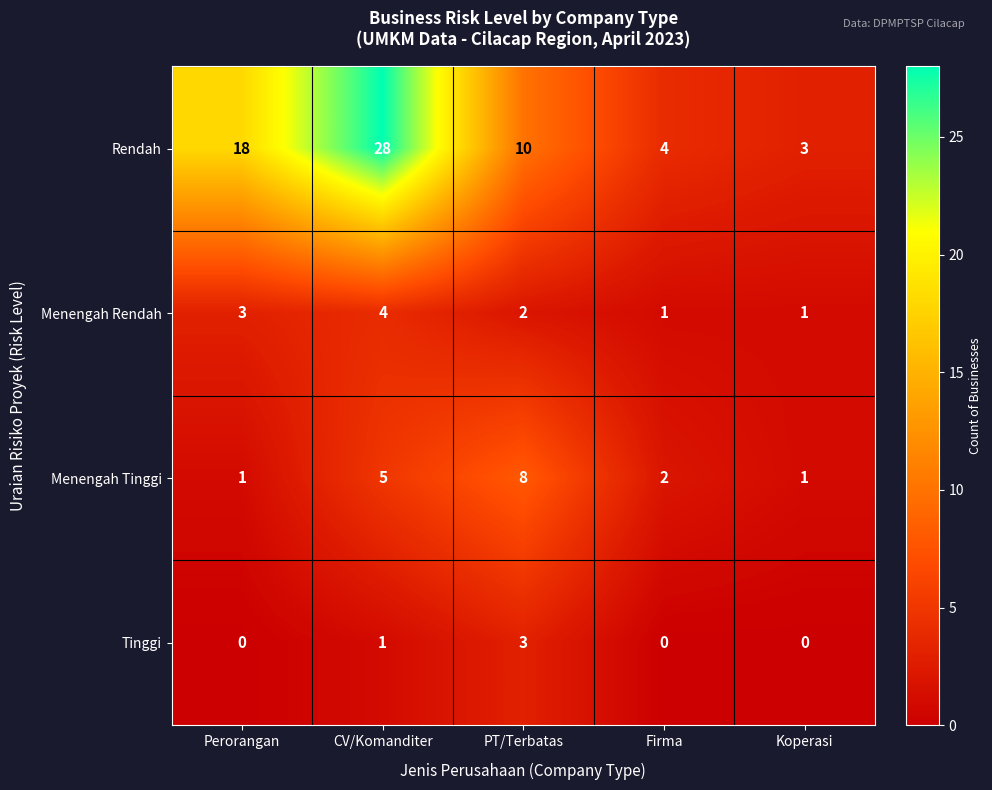

Which series has the widest spread of values?

Rendah